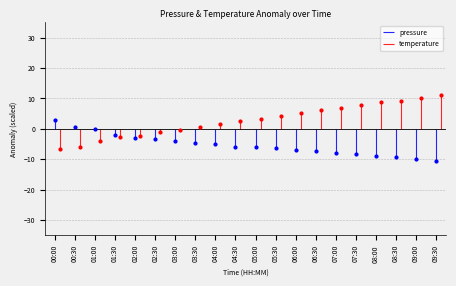

What are all the series names shown in the legend?

pressure, temperature